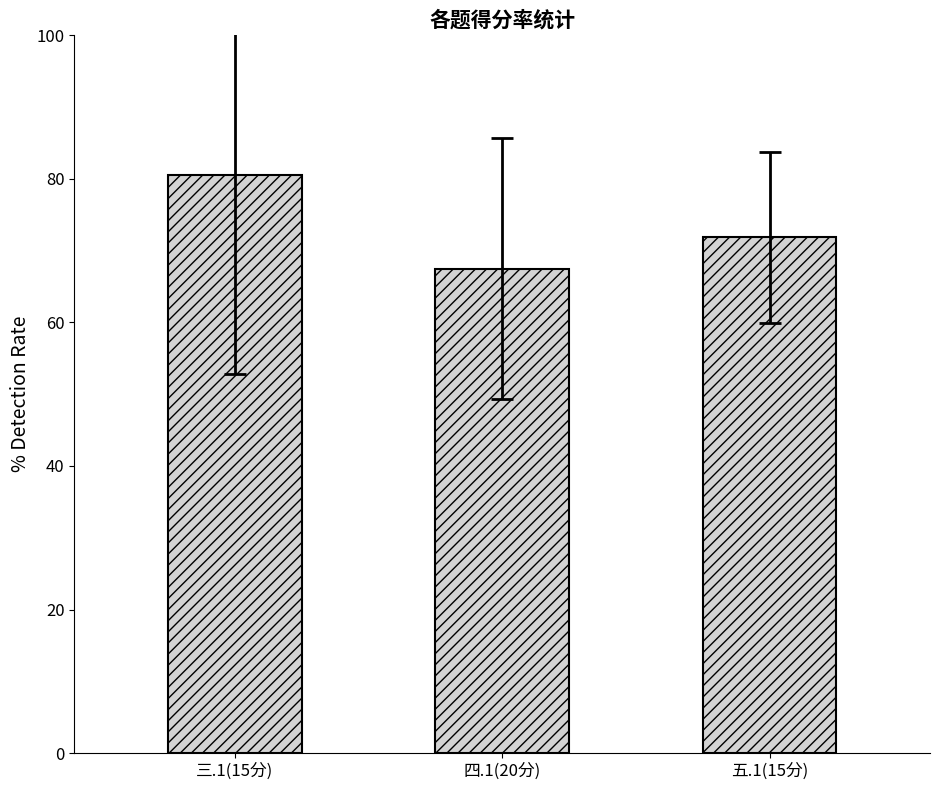

List the labels in order of value, largest first.

三.1(15分), 五.1(15分), 四.1(20分)